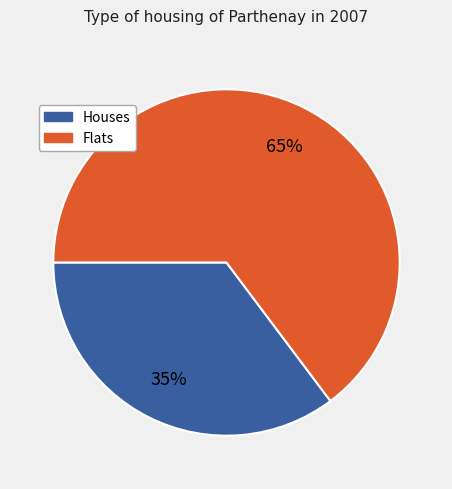

Is there a majority slice in this chart?

Yes